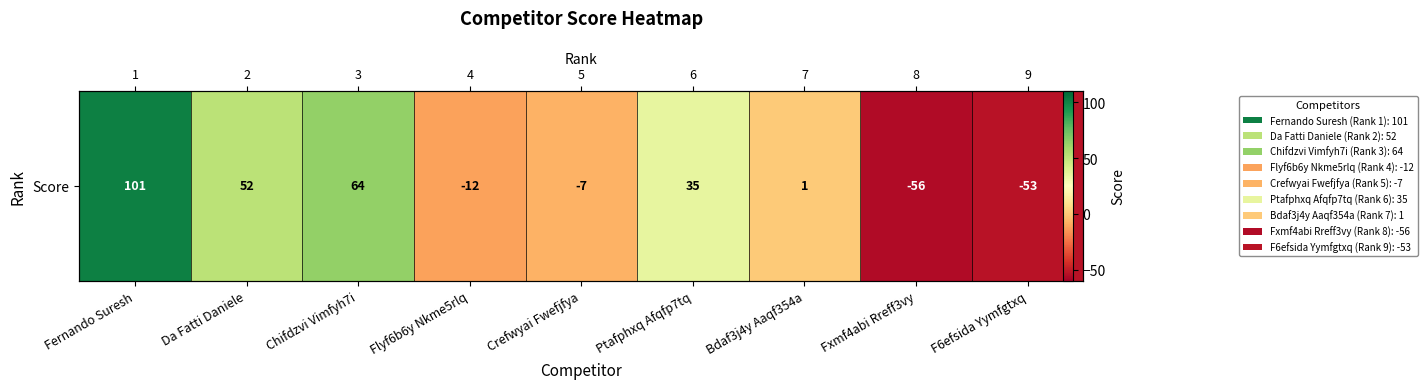

How many values are below 1?

4